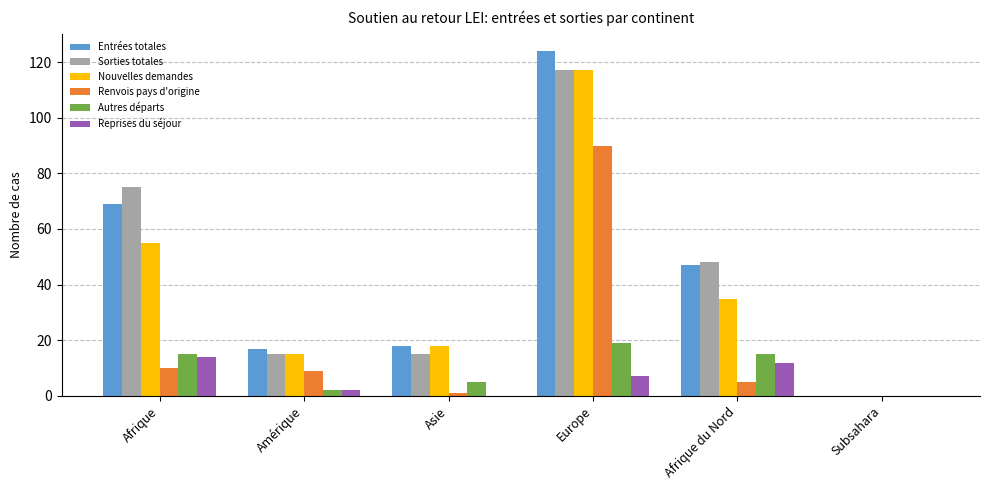

What are all the series names shown in the legend?

Entrées totales, Sorties totales, Nouvelles demandes, Renvois pays d'origine, Autres départs, Reprises du séjour